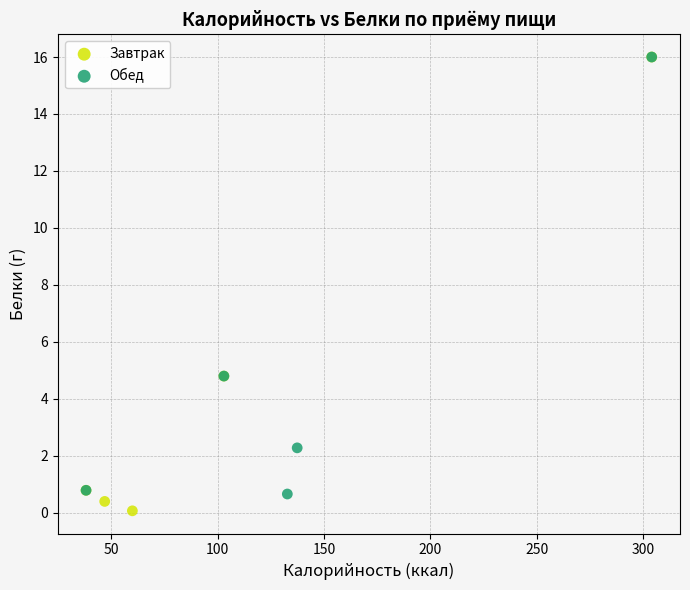

What are all the series names shown in the legend?

Завтрак, Обед